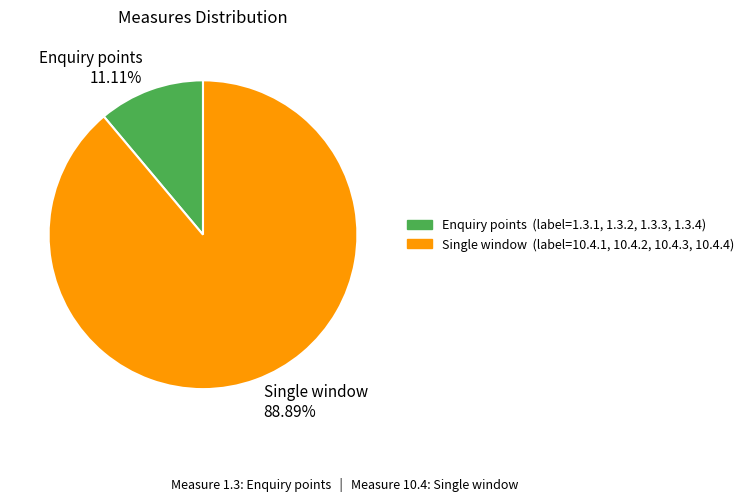

Rank the categories by value from highest to lowest.

Single window 88.89%, Enquiry points 11.11%